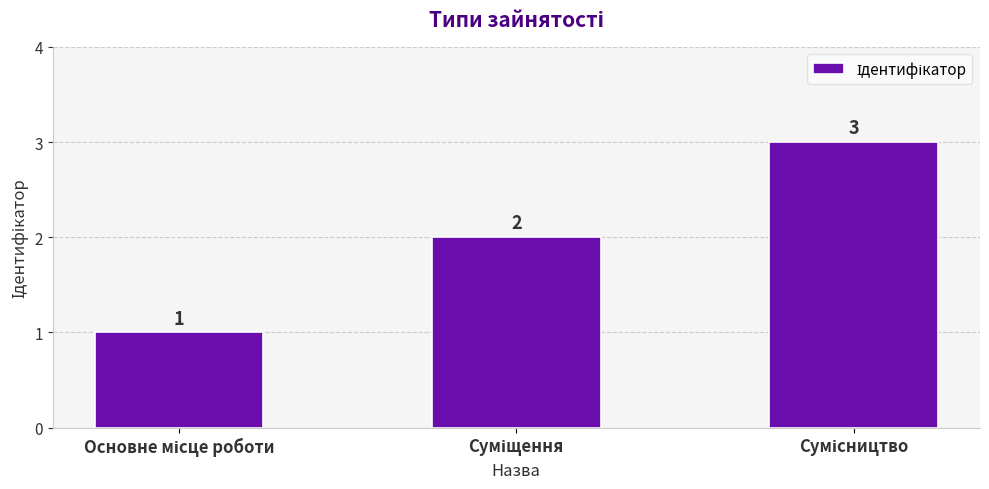

What is the difference between the maximum and minimum values?

2